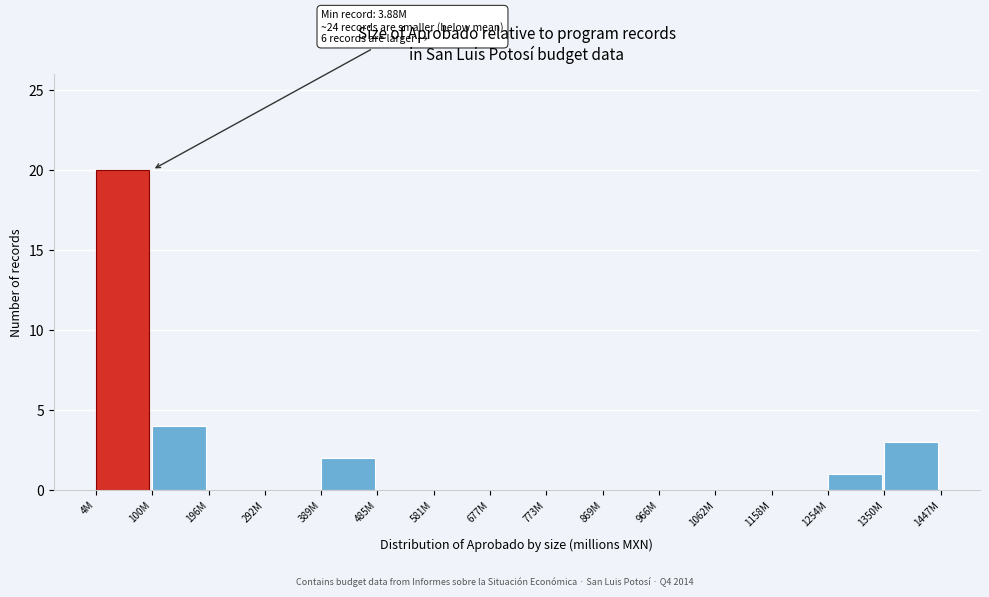

Reading left to right, transcribe all the data shown in this chart.

4M=20	100M=4	196M=0	292M=0	389M=2	485M=0	581M=0	677M=0	773M=0	869M=0	966M=0	1062M=0	1158M=0	1254M=1	1350M=3